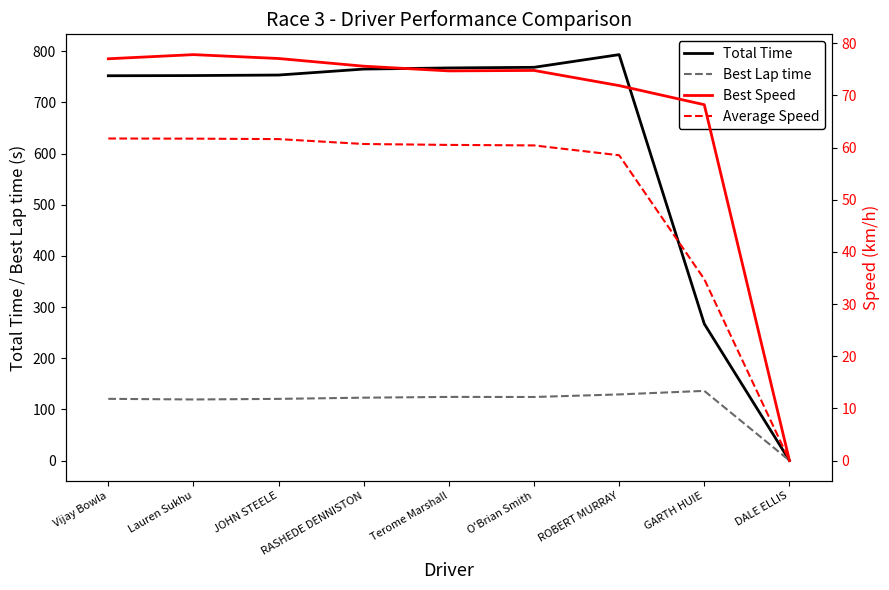

How many categories are shown in the chart?

9